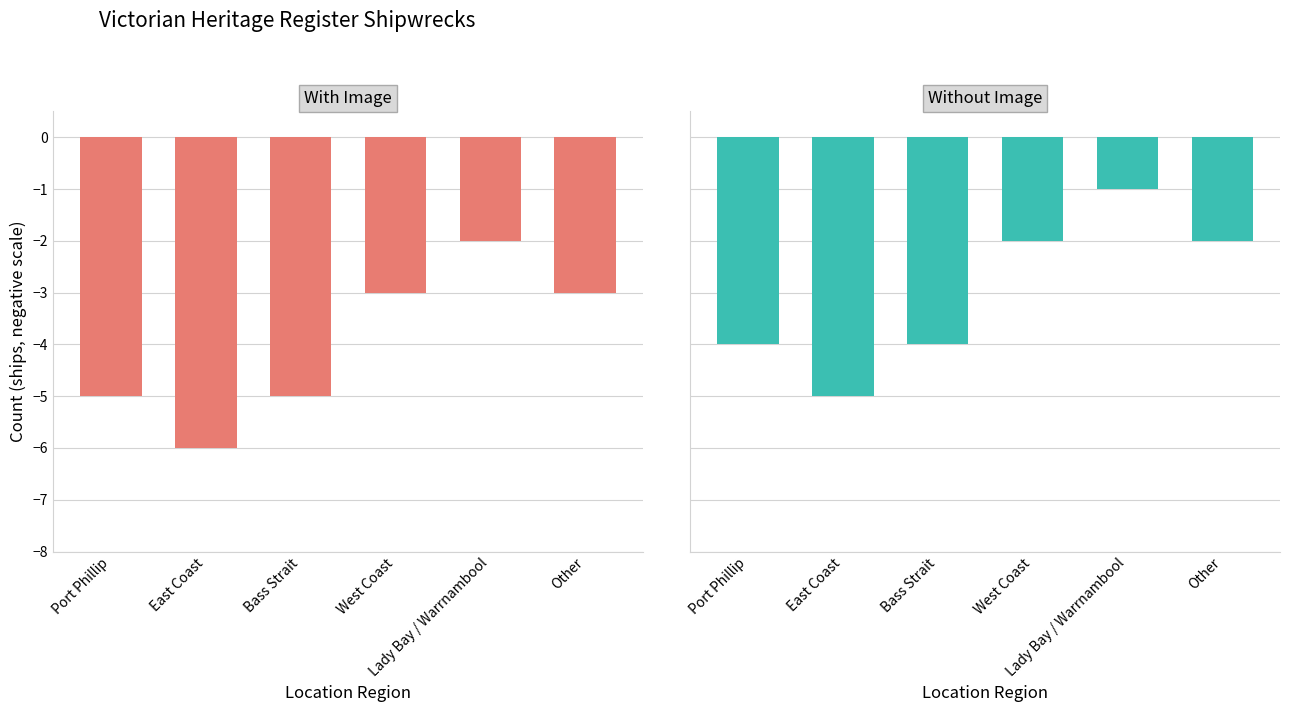

Where is Without Image nearest to the value -3?

Port Phillip